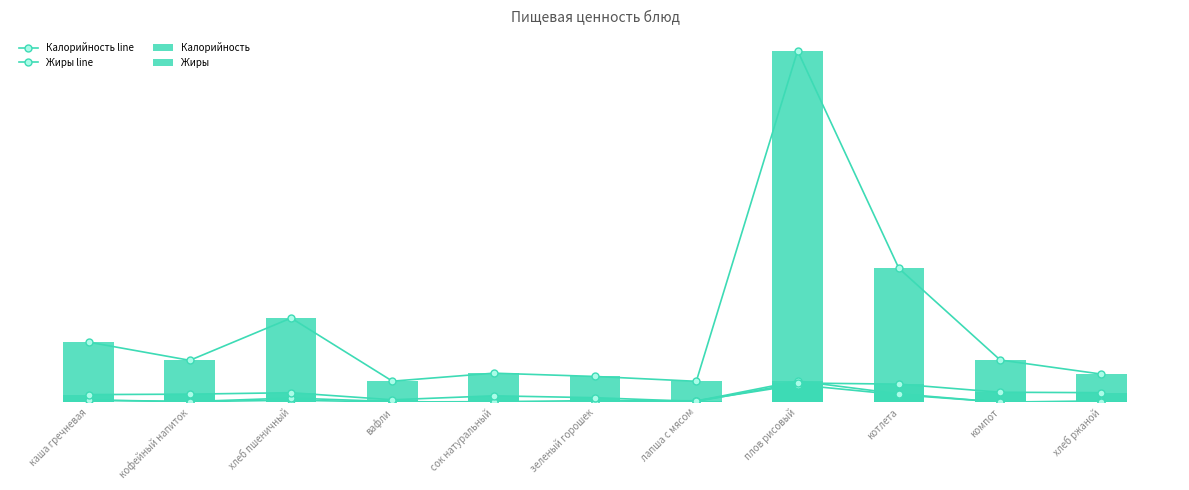

What is the highest value of the Калорийность series?

747.9